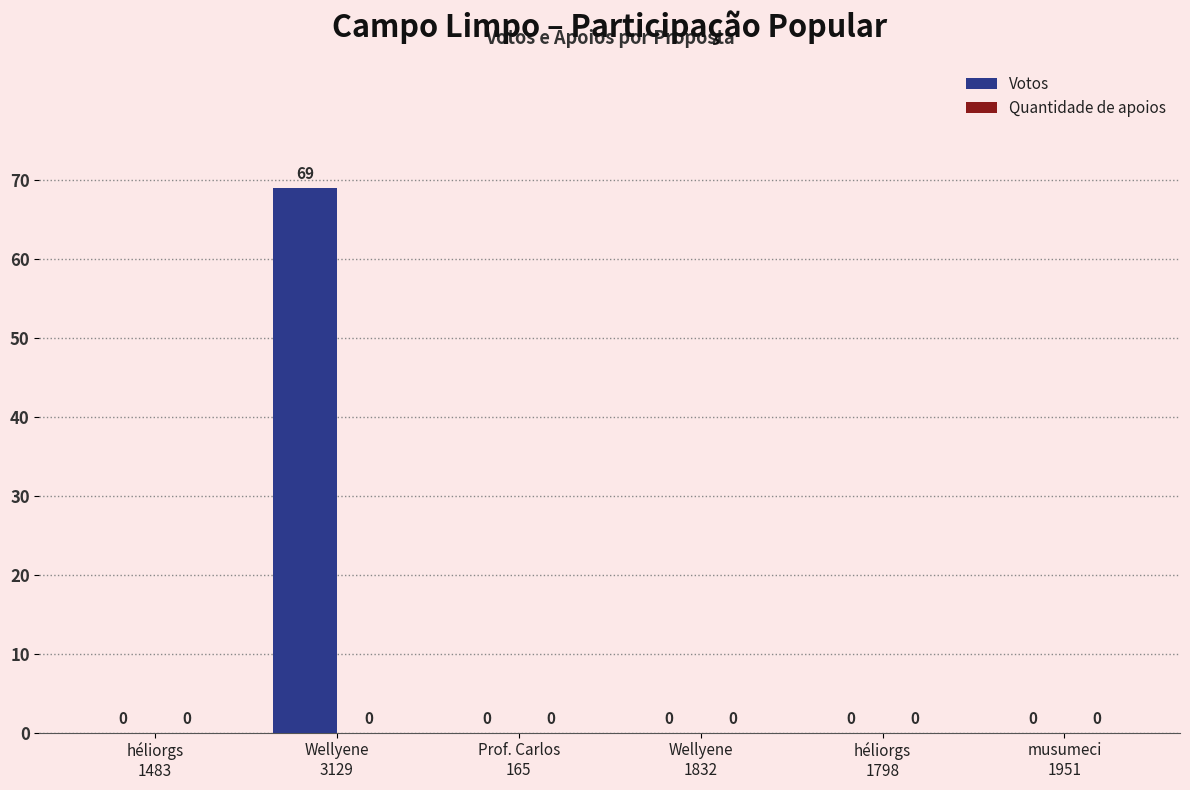

What is the greatest value displayed?

69